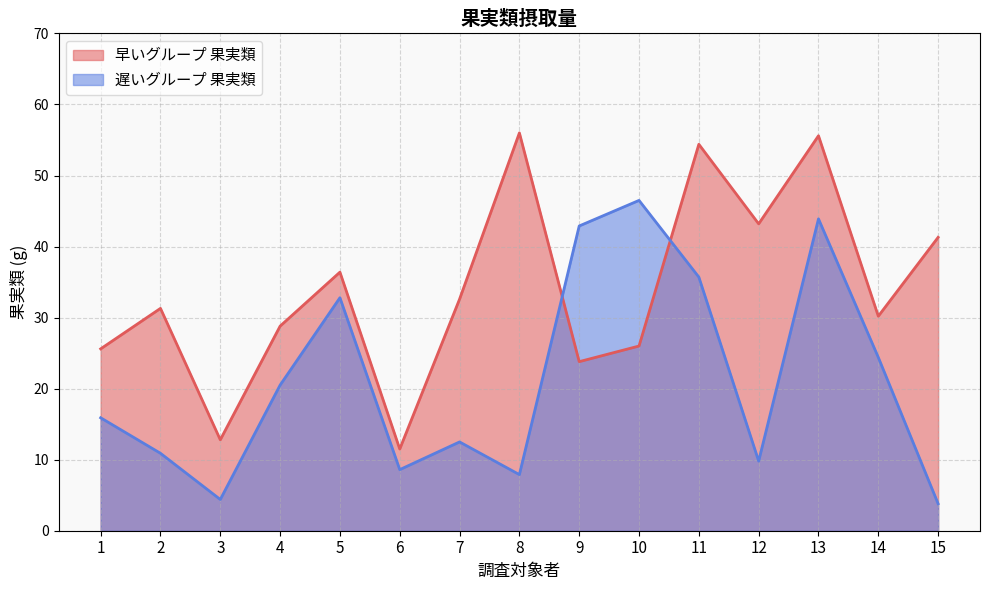

True or false: 遅いグループ 果実類 has a value of 3.9 at 6.

False